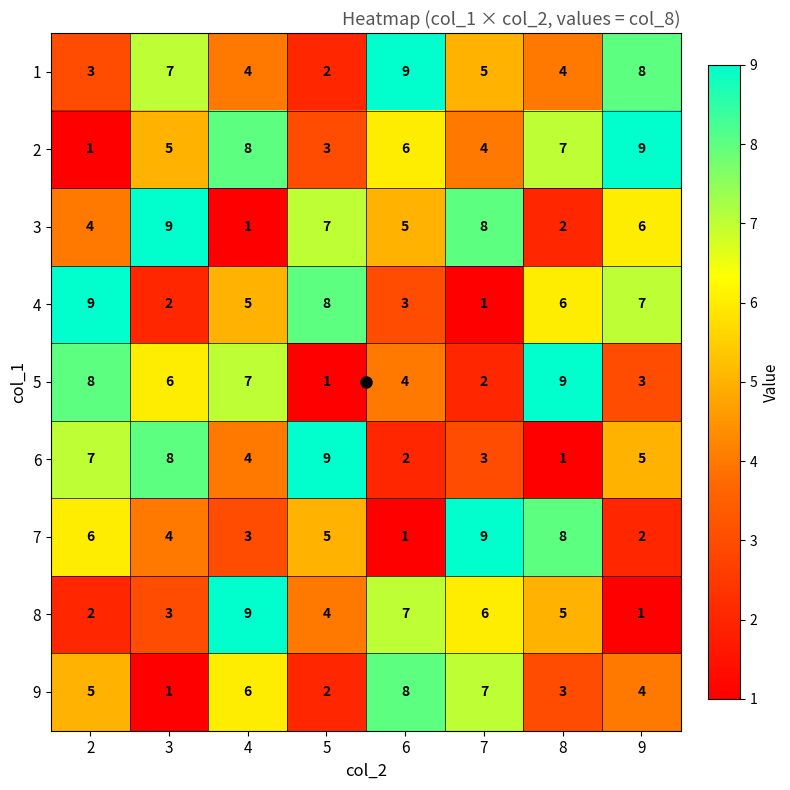

What value does the 7 series have at 7?

9